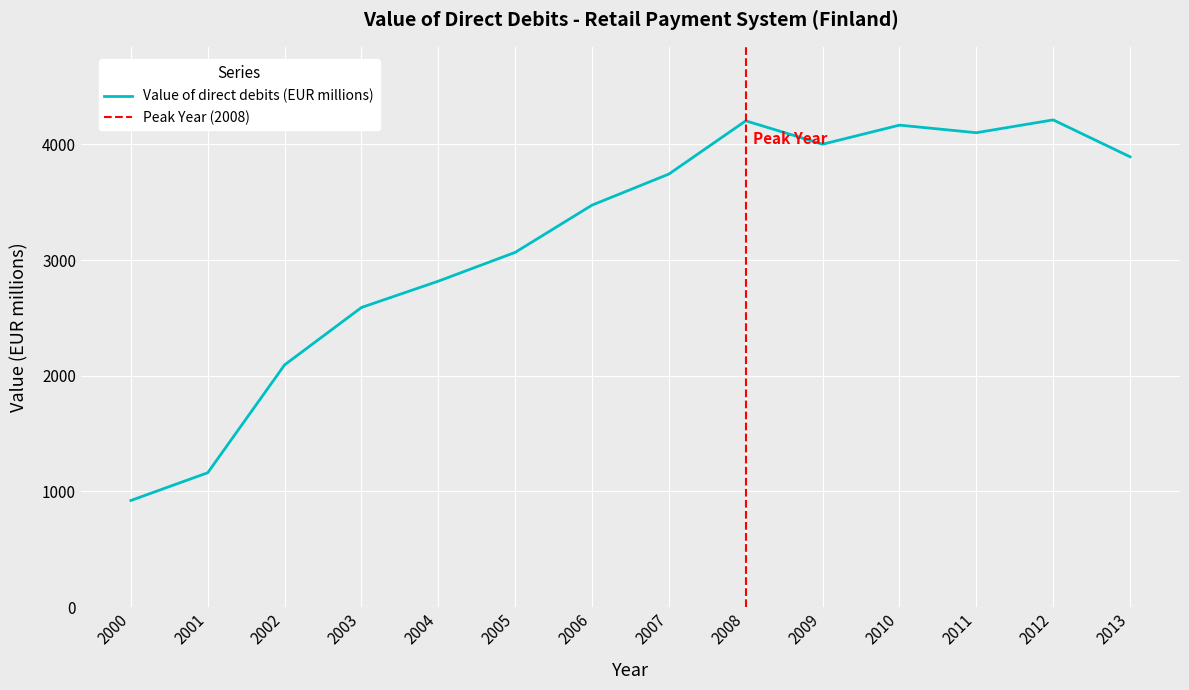

Where is the first local maximum?

2008